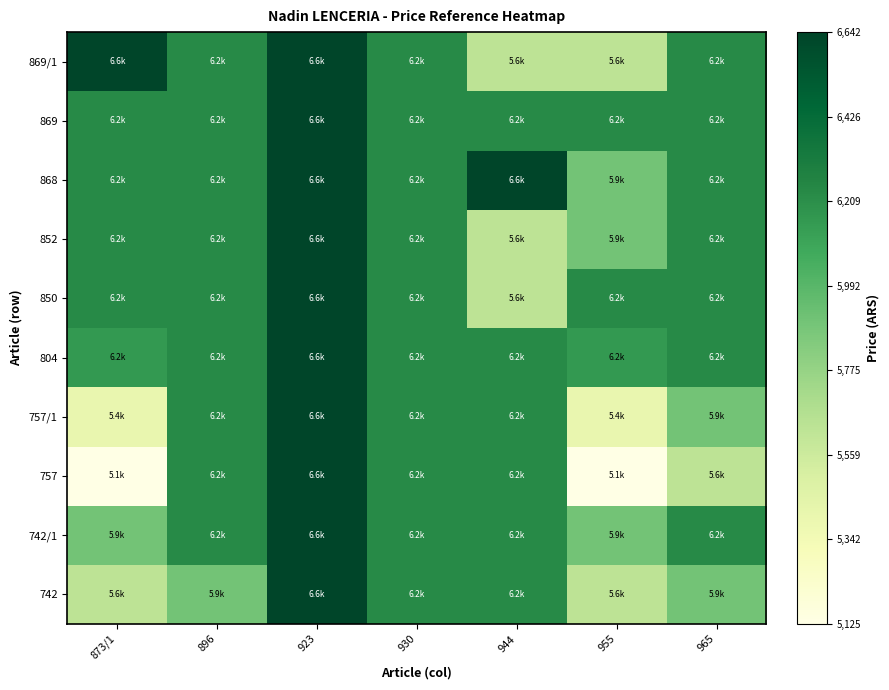

Reading left to right, extract all data points from this chart.

742: 873/1=5624.0	896=5900.3	923=6642.9	930=6233.6	944=6233.6	955=5624.0	965=5900.3
742/1: 873/1=5900.3	896=6233.6	923=6642.9	930=6233.6	944=6233.6	955=5900.3	965=6233.6
757: 873/1=5125.5	896=6233.6	923=6642.9	930=6233.6	944=6233.6	955=5125.5	965=5624.0
757/1: 873/1=5401.8	896=6233.6	923=6642.9	930=6233.6	944=6233.6	955=5401.8	965=5900.3
804: 873/1=6159.0	896=6233.6	923=6642.9	930=6233.6	944=6233.6	955=6159.0	965=6233.6
850: 873/1=6233.6	896=6233.6	923=6642.9	930=6233.6	944=5624.0	955=6233.6	965=6233.6
852: 873/1=6233.6	896=6233.6	923=6642.9	930=6233.6	944=5624.0	955=5900.3	965=6233.6
868: 873/1=6233.6	896=6233.6	923=6642.9	930=6233.6	944=6642.9	955=5900.3	965=6233.6
869: 873/1=6233.6	896=6233.6	923=6642.9	930=6233.6	944=6233.6	955=6233.6	965=6233.6
869/1: 873/1=6642.9	896=6233.6	923=6642.9	930=6233.6	944=5624.0	955=5624.0	965=6233.6